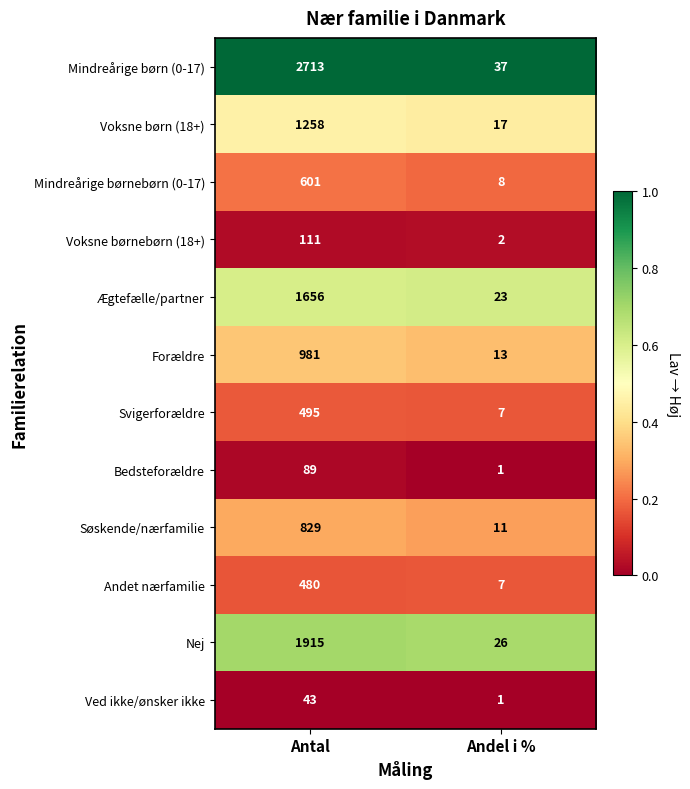

Which series has the largest range (max minus min)?

Mindreårige børn (0-17)